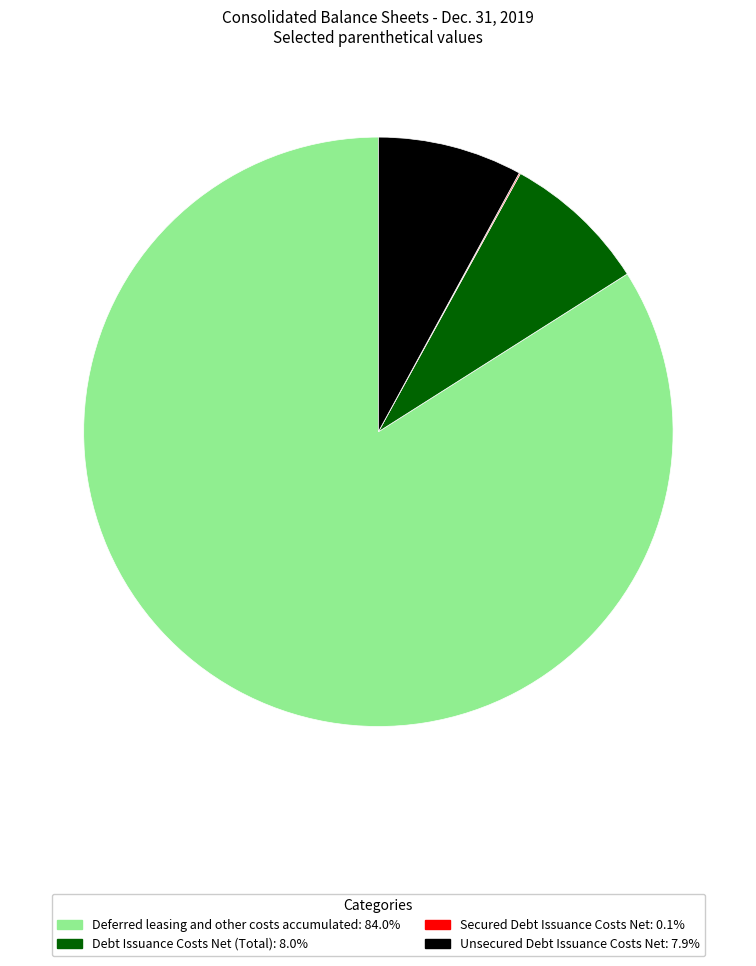

Between Debt Issuance Costs Net (Total) and Deferred leasing and other costs accumulated, which is larger?

Deferred leasing and other costs accumulated